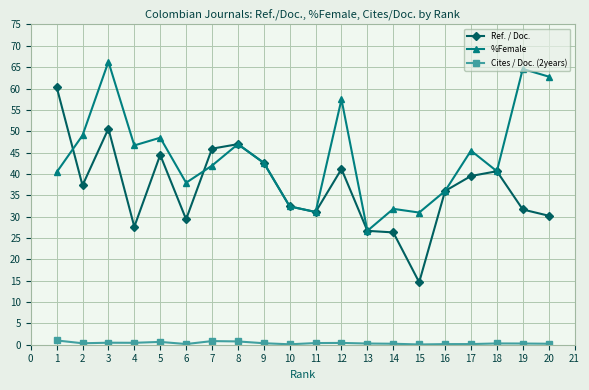

Rank the series by their maximum value, from lowest to highest.

Cites / Doc. (2years), Ref. / Doc., %Female